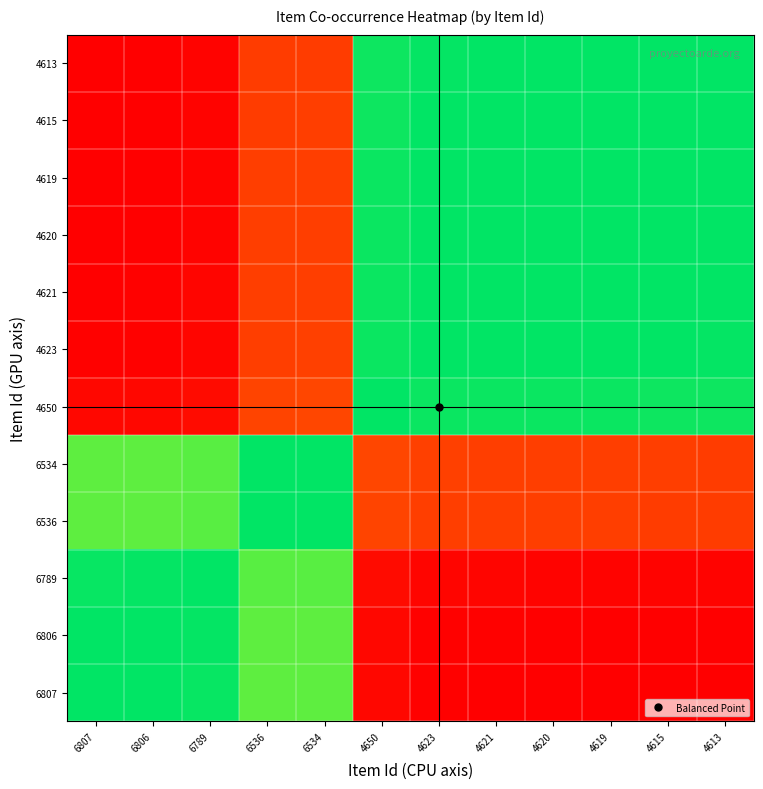

Reading left to right, what are all the values shown in this chart?

4613: 6807=1.0	6806=1.0	6789=1.0	6536=0.9	6534=0.9	4650=0.0	4623=0.0	4621=0.0	4620=0.0	4619=0.0	4615=0.0	4613=0.0
4615: 6807=1.0	6806=1.0	6789=1.0	6536=0.9	6534=0.9	4650=0.0	4623=0.0	4621=0.0	4620=0.0	4619=0.0	4615=0.0	4613=-0.0
4619: 6807=1.0	6806=1.0	6789=1.0	6536=0.9	6534=0.9	4650=0.0	4623=0.0	4621=0.0	4620=0.0	4619=0.0	4615=-0.0	4613=-0.0
4620: 6807=1.0	6806=1.0	6789=1.0	6536=0.9	6534=0.9	4650=0.0	4623=0.0	4621=0.0	4620=0.0	4619=-0.0	4615=-0.0	4613=-0.0
4621: 6807=1.0	6806=1.0	6789=1.0	6536=0.9	6534=0.9	4650=0.0	4623=0.0	4621=0.0	4620=-0.0	4619=-0.0	4615=-0.0	4613=-0.0
4623: 6807=1.0	6806=1.0	6789=1.0	6536=0.9	6534=0.9	4650=0.0	4623=0.0	4621=-0.0	4620=-0.0	4619=-0.0	4615=-0.0	4613=-0.0
4650: 6807=1.0	6806=1.0	6789=1.0	6536=0.9	6534=0.9	4650=0.0	4623=-0.0	4621=-0.0	4620=-0.0	4619=-0.0	4615=-0.0	4613=-0.0
6534: 6807=0.1	6806=0.1	6789=0.1	6536=0.0	6534=0.0	4650=-0.9	4623=-0.9	4621=-0.9	4620=-0.9	4619=-0.9	4615=-0.9	4613=-0.9
6536: 6807=0.1	6806=0.1	6789=0.1	6536=0.0	6534=-0.0	4650=-0.9	4623=-0.9	4621=-0.9	4620=-0.9	4619=-0.9	4615=-0.9	4613=-0.9
6789: 6807=0.0	6806=0.0	6789=0.0	6536=-0.1	6534=-0.1	4650=-1.0	4623=-1.0	4621=-1.0	4620=-1.0	4619=-1.0	4615=-1.0	4613=-1.0
6806: 6807=0.0	6806=0.0	6789=-0.0	6536=-0.1	6534=-0.1	4650=-1.0	4623=-1.0	4621=-1.0	4620=-1.0	4619=-1.0	4615=-1.0	4613=-1.0
6807: 6807=0.0	6806=-0.0	6789=-0.0	6536=-0.1	6534=-0.1	4650=-1.0	4623=-1.0	4621=-1.0	4620=-1.0	4619=-1.0	4615=-1.0	4613=-1.0